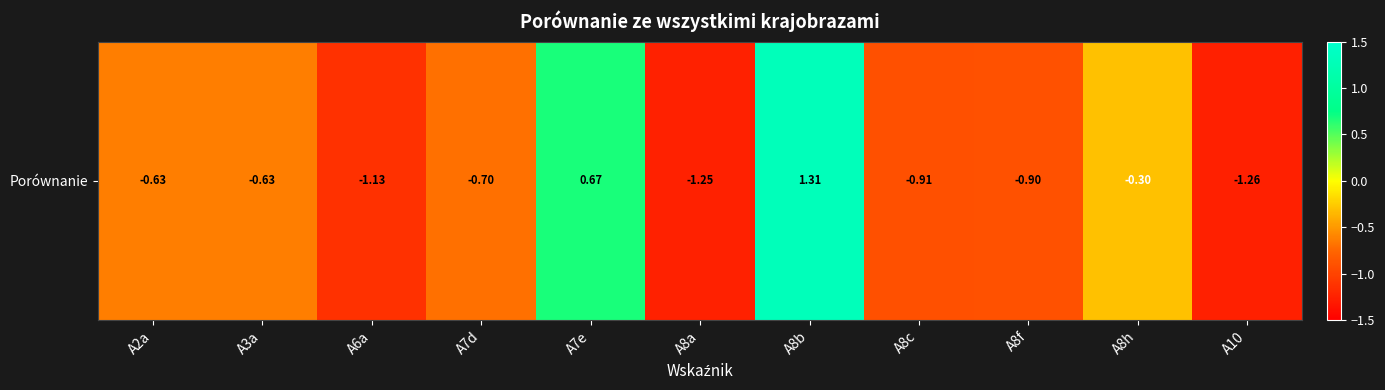

List the labels in order of value, largest first.

A8b, A7e, A8h, A2a, A3a, A7d, A8f, A8c, A6a, A8a, A10